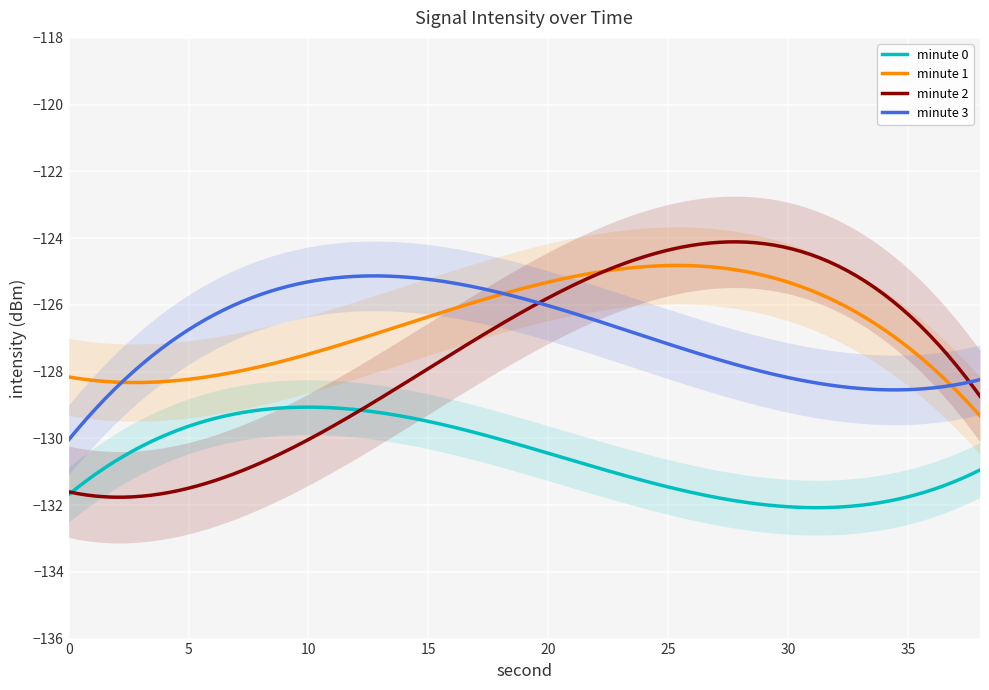

True or false: minute 0 and minute 1 cross at least once.

False